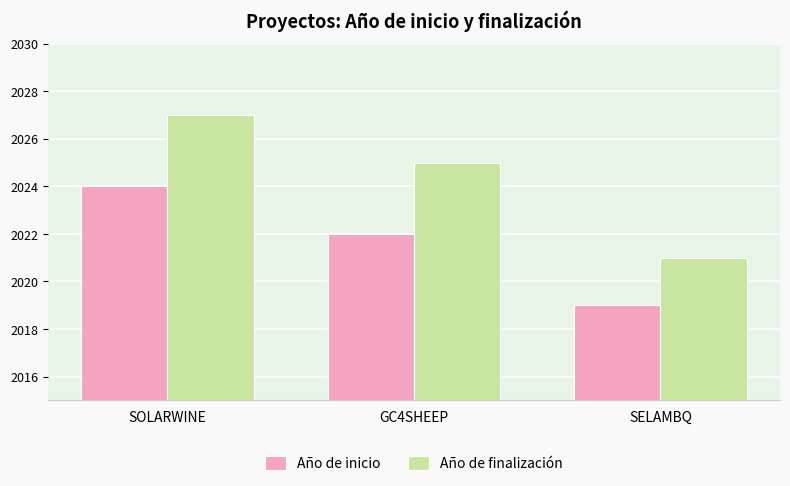

Which category has the highest value across all series?

SOLARWINE